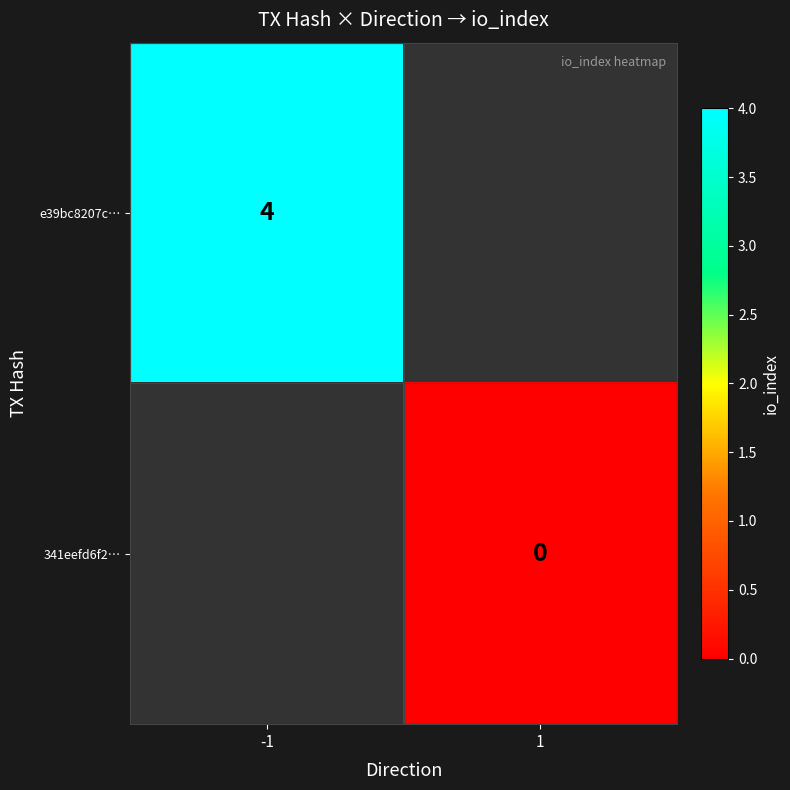

Is it true that e39bc8207c… equals 4 at -1?

True